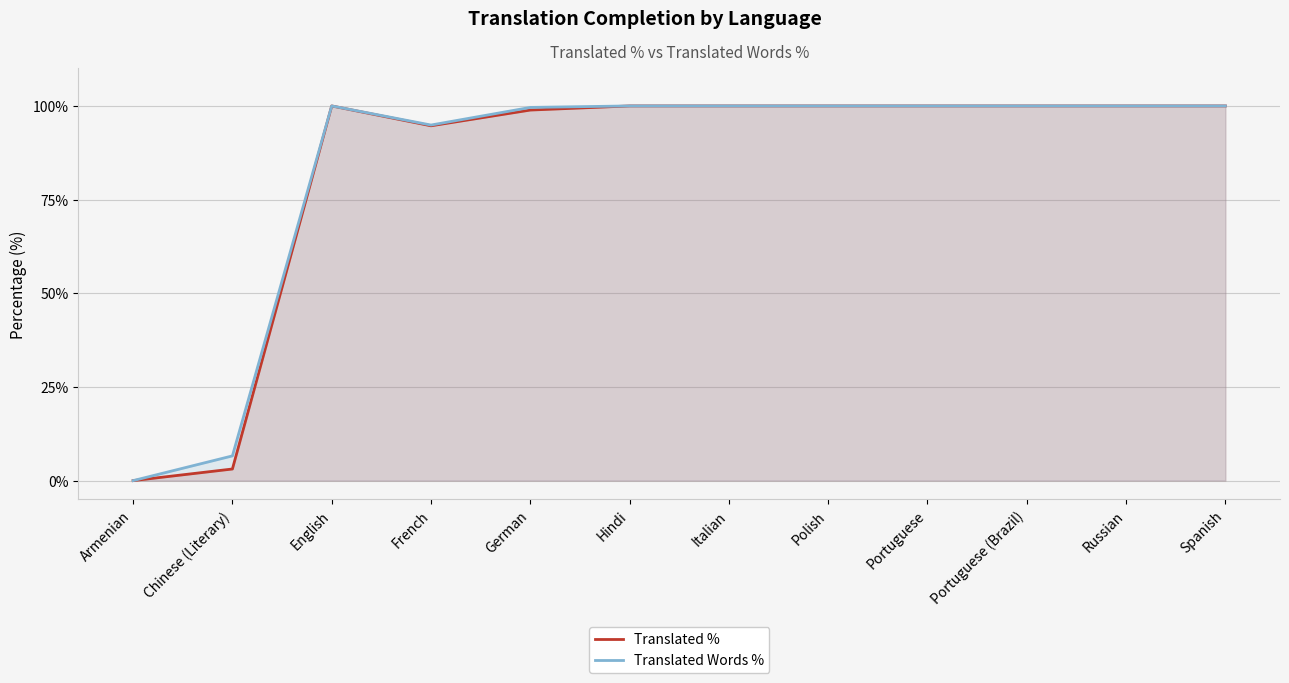

How many data points does each series have?

12